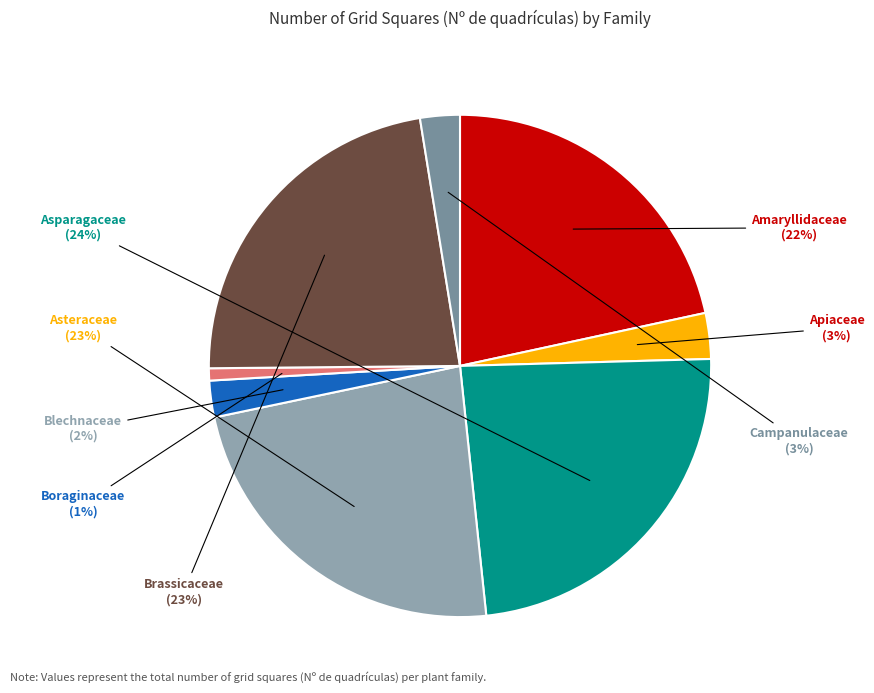

To the nearest percent, what portion does Asparagaceae represent?

24%